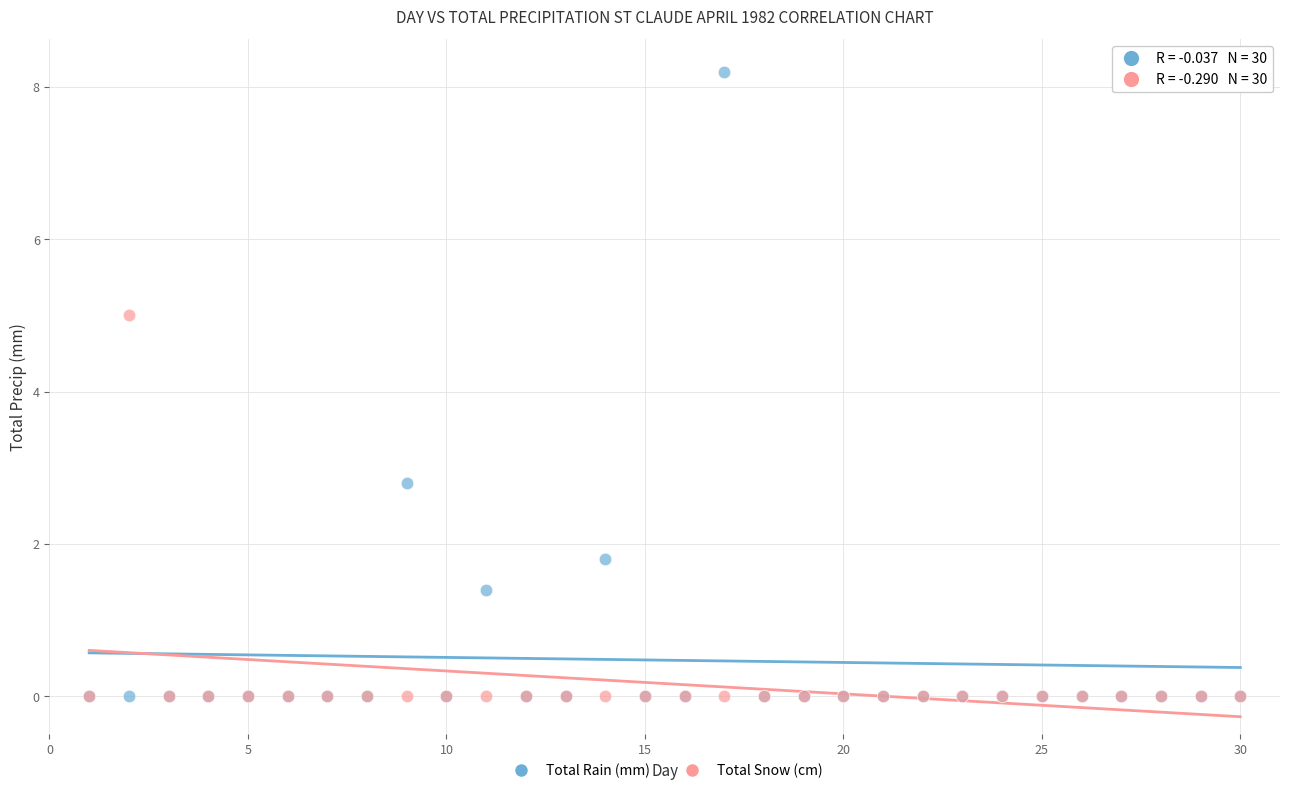

Which series has the largest Y range (max minus min)?

Total Rain (mm)